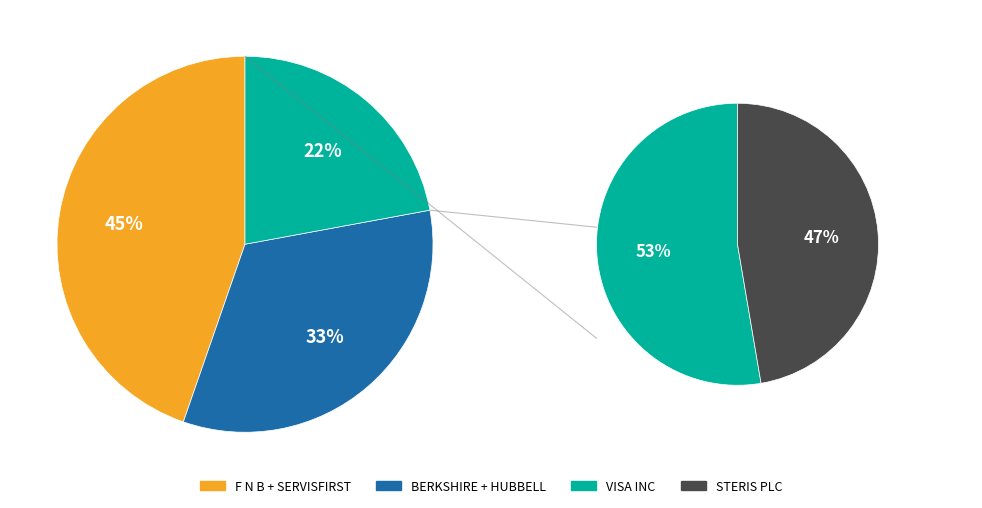

Which has a higher value, SERVISFIRST BANCSHARES INC or HUBBELL INC?

SERVISFIRST BANCSHARES INC